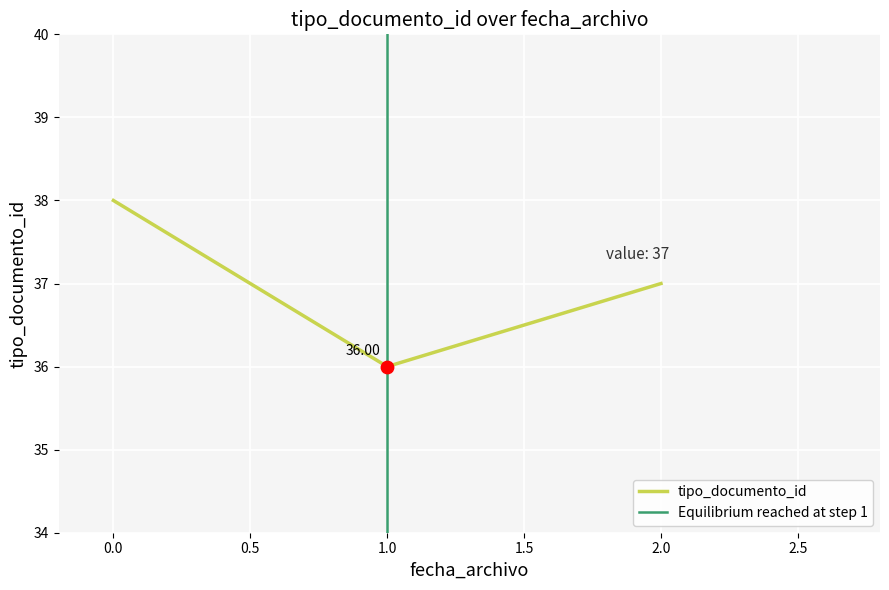

List the labels in order of tipo_documento_id value, smallest first.

1.0, 2.0, 0.0